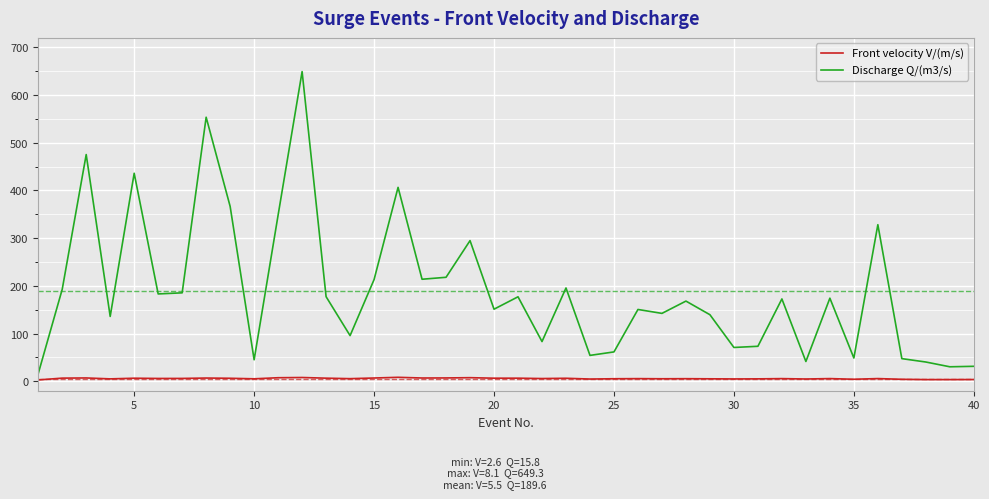

How many lines are shown in the chart?

2